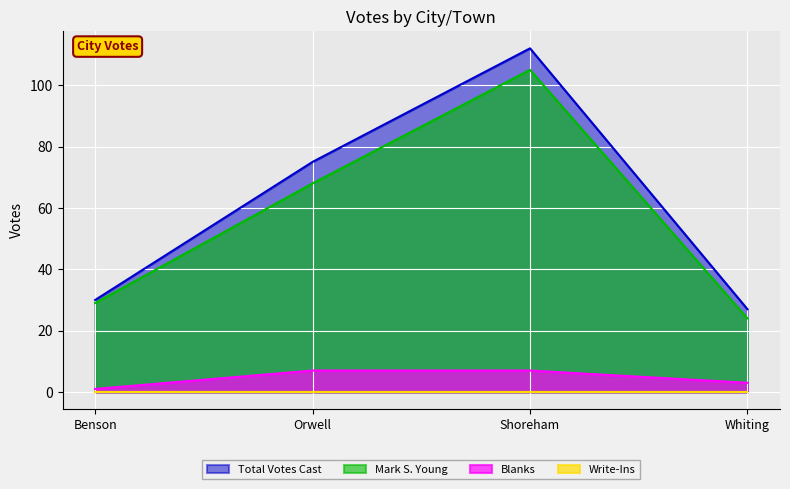

Which series changed the most between Orwell and Shoreham?

Total Votes Cast